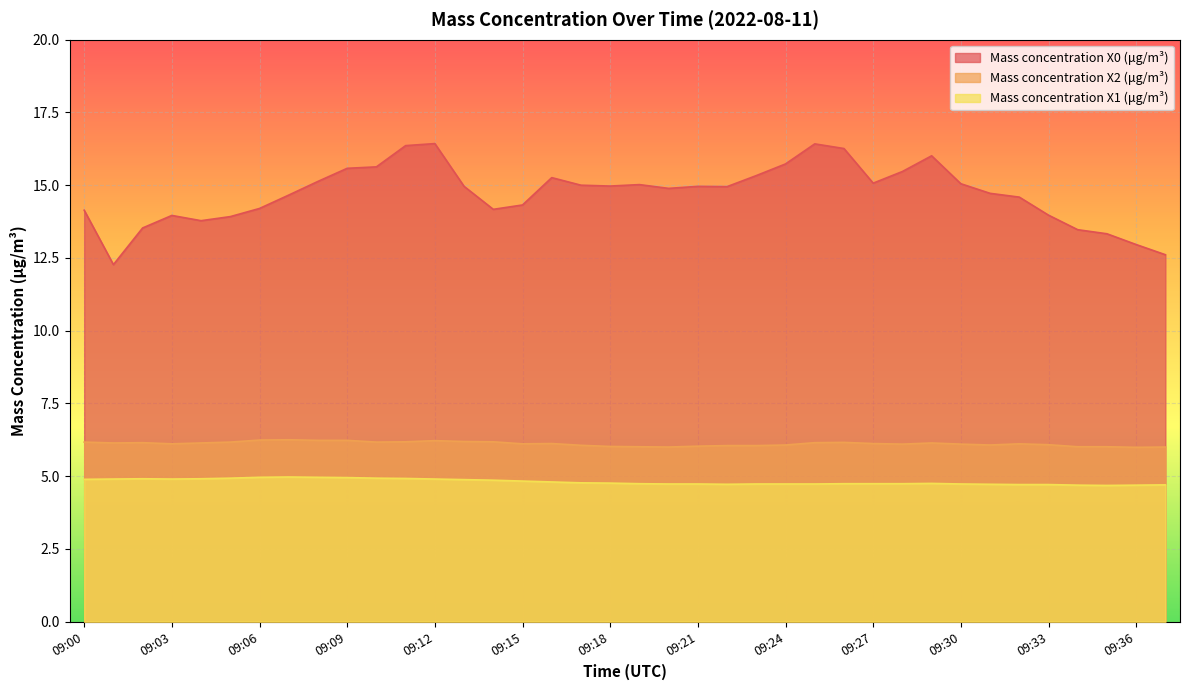

Which series changed the most between 09:07 and 09:19?

Mass concentration X0 (μg/m³)